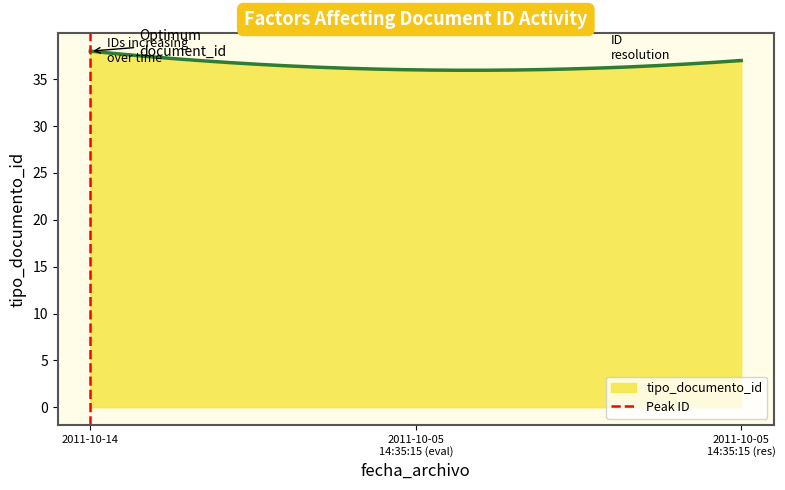

What is the highest value of the tipo_documento_id series?

38.0